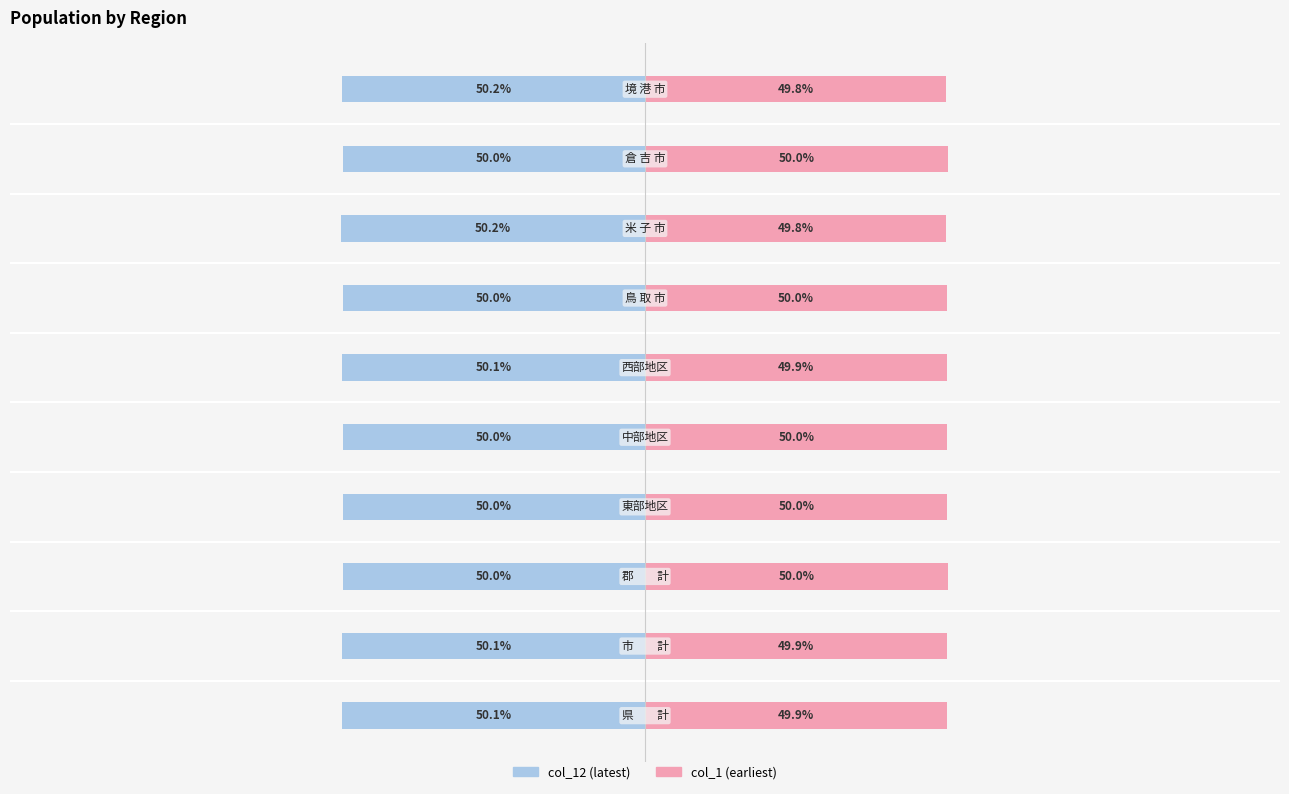

Reading left to right, extract all data points from this chart.

col_12 (latest): 0=-50.1	1=-50.1	2=-50.0	3=-50.0	4=-50.0	5=-50.1	6=-50.0	7=-50.2	8=-50.0	9=-50.2
col_1 (earliest): 0=49.9	1=49.9	2=50.0	3=50.0	4=50.0	5=49.9	6=50.0	7=49.8	8=50.0	9=49.8